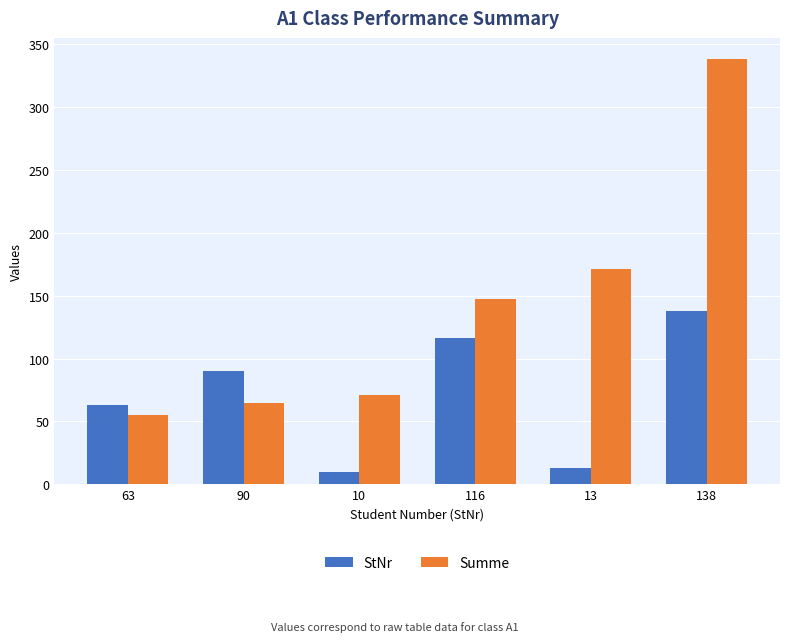

How many bars are there in each group?

2